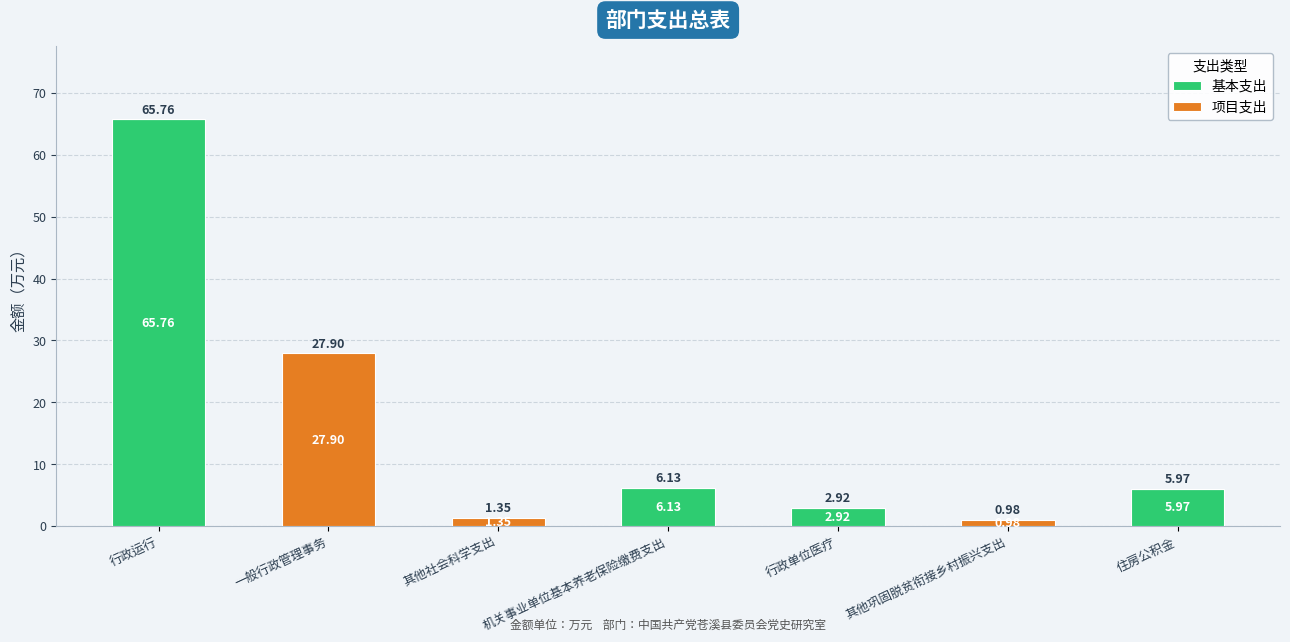

What is the total value across all series at 一般行政管理事务?

27.9